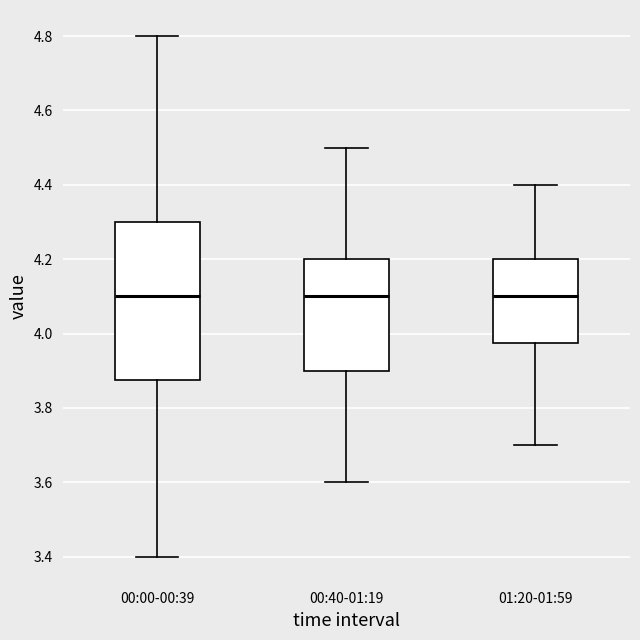

Where does the median line of the box for 01:20-01:59 sit on the y-axis? The values are not printed on the chart, so give them approximately, as read against the axis.

4.10